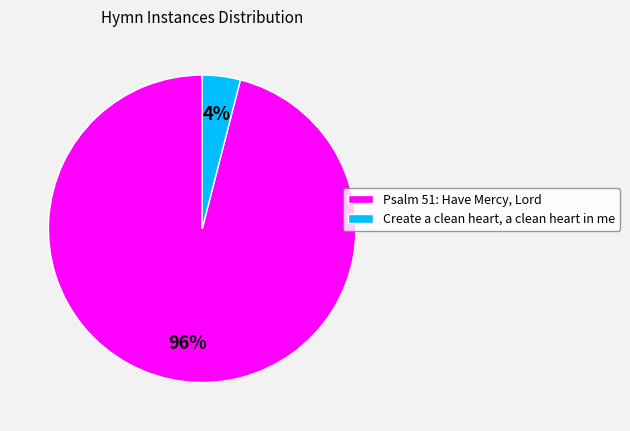

Which category accounts for the majority?

Psalm 51: Have Mercy, Lord